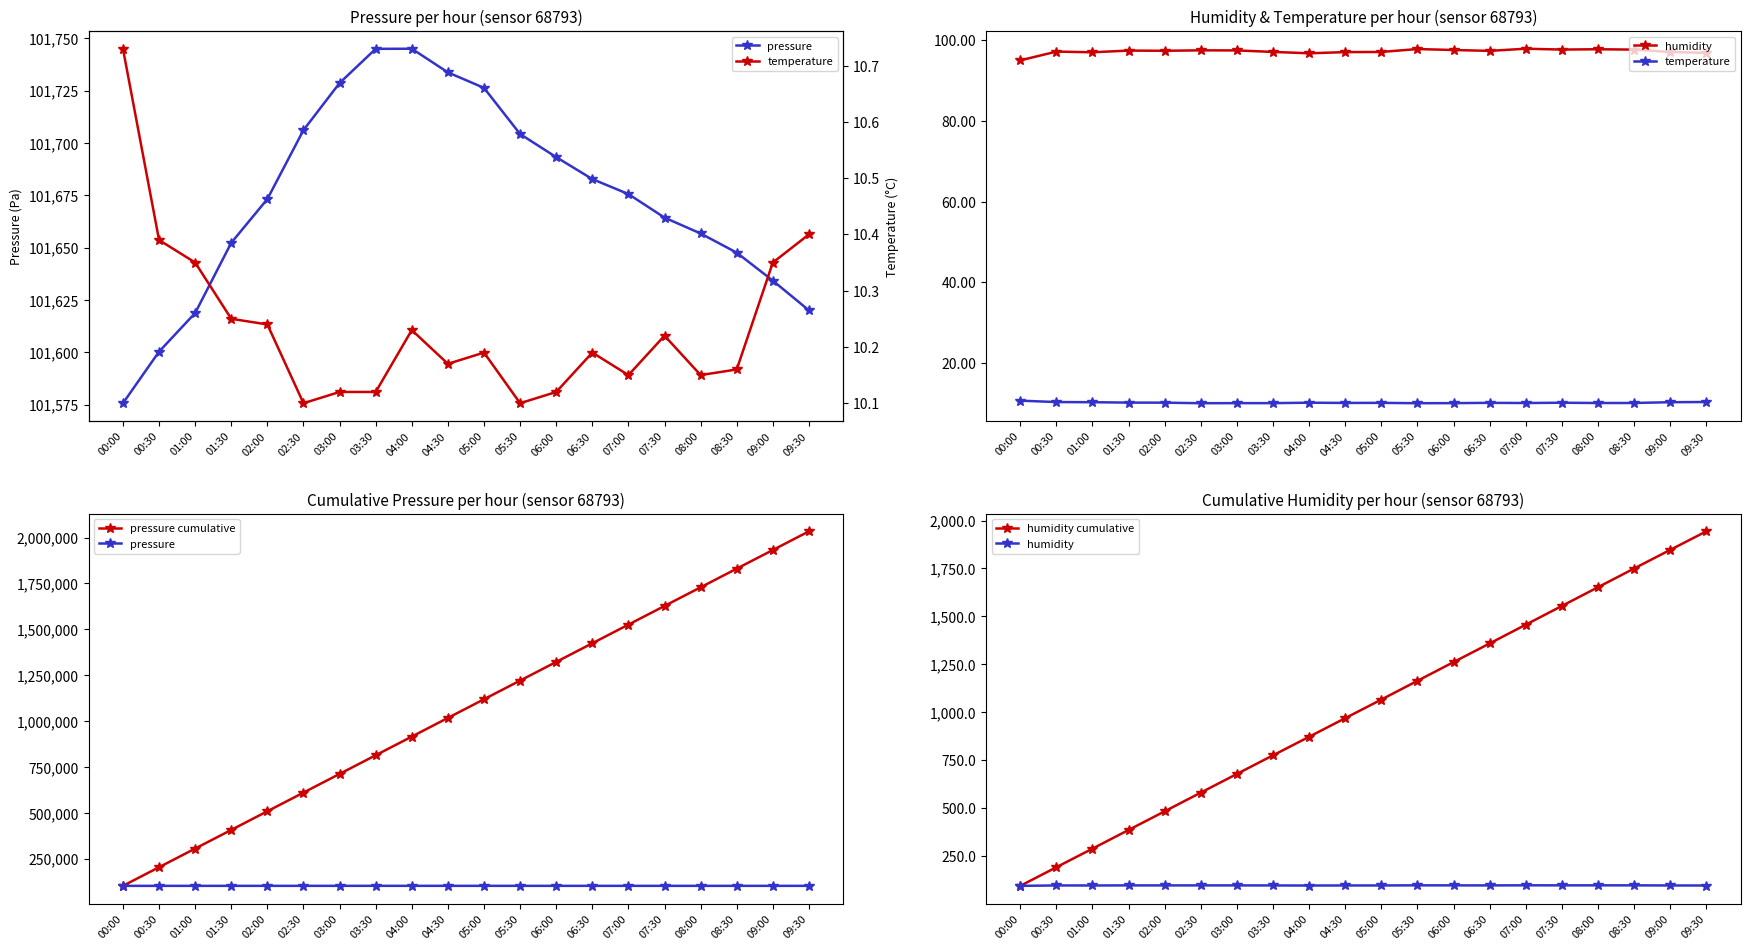

Is it true that humidity equals 97.4 at 01:30?

True